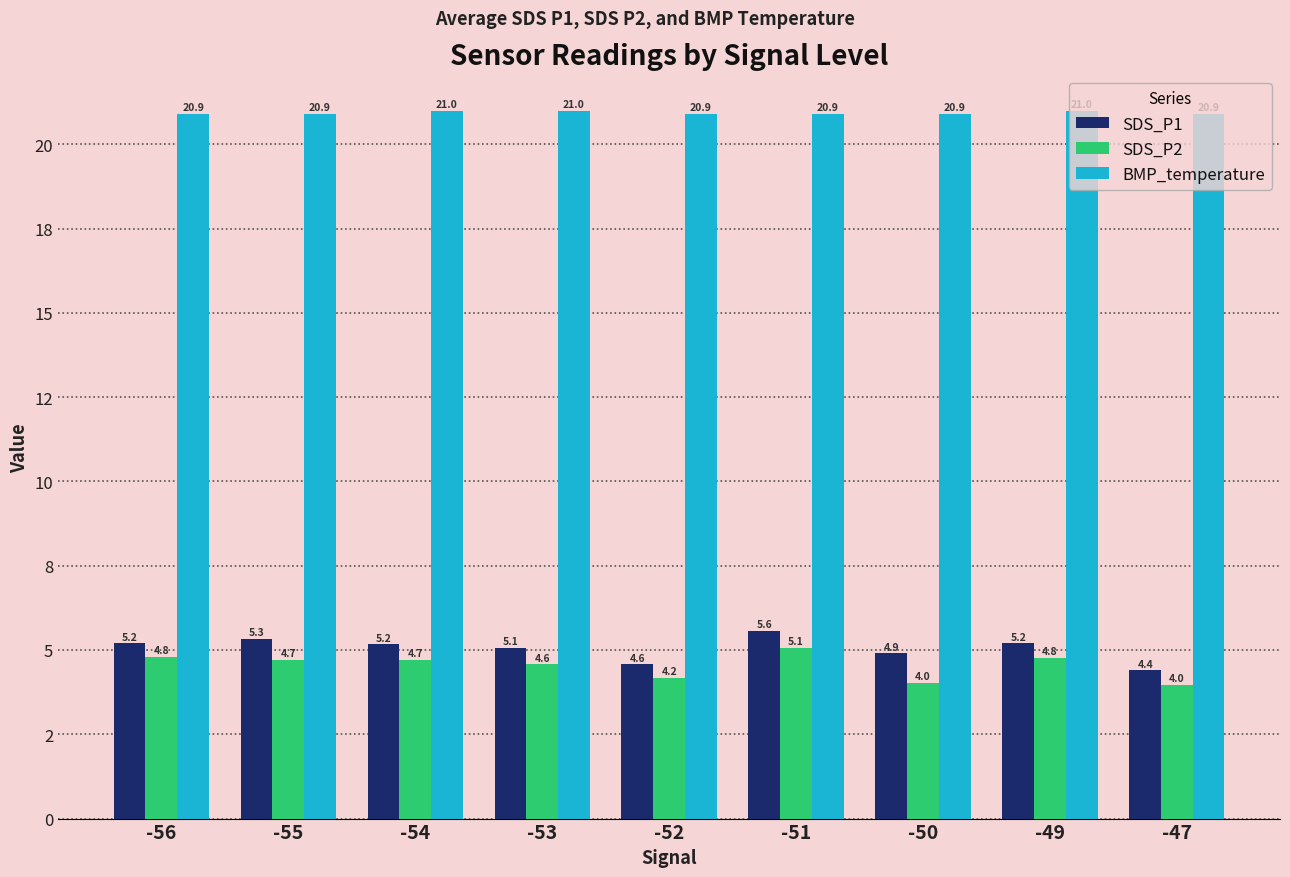

What is the highest value of the SDS_P1 series?

5.6